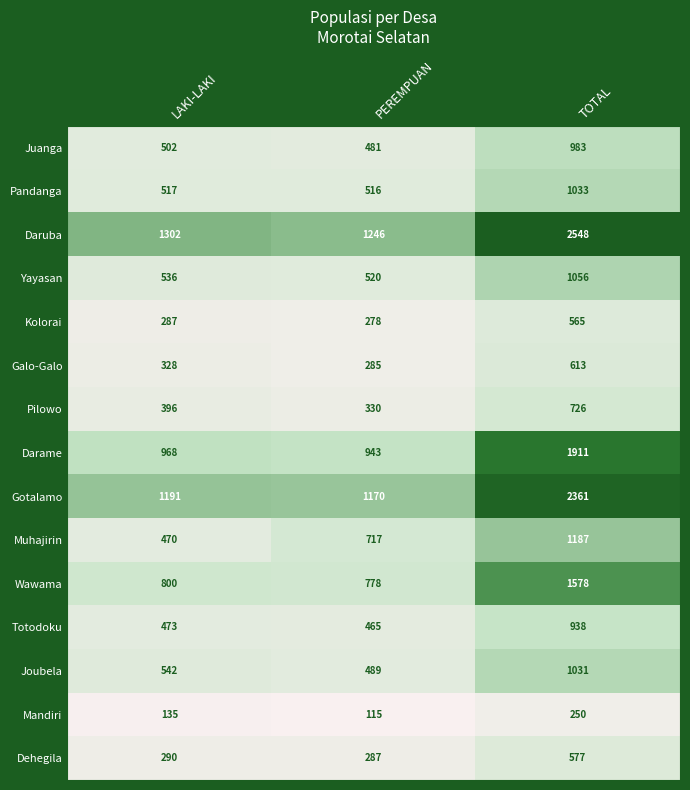

What is the average value of the Mandiri series?

167